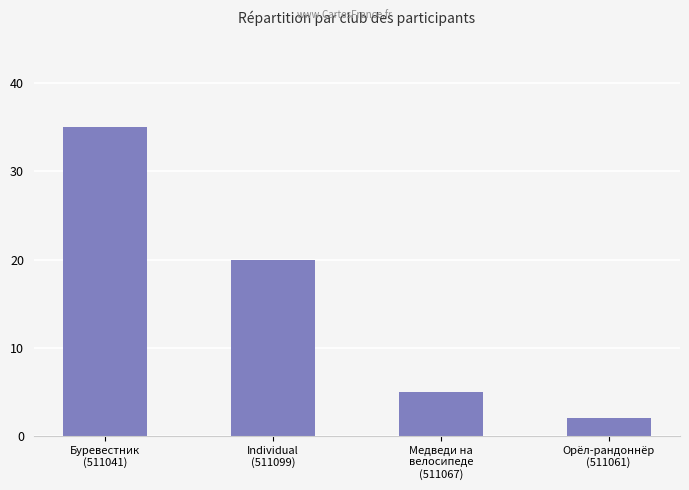

Which has a higher value, Буревестник
(511041) or Орёл-рандоннёр
(511061)?

Буревестник
(511041)